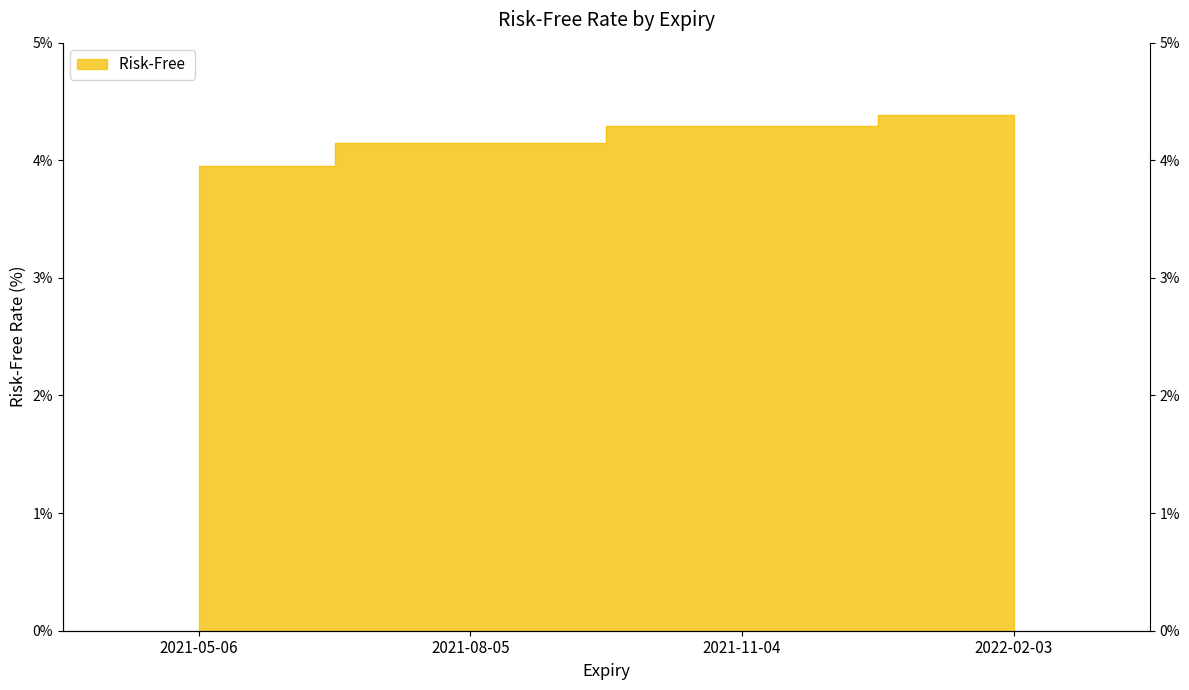

What is the sum of all values?

16.8